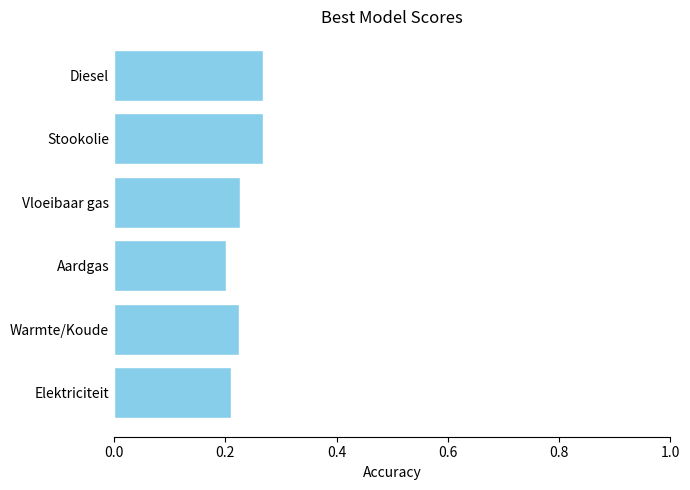

The chart shows a value of 0.2 at Elektriciteit. True or false?

True